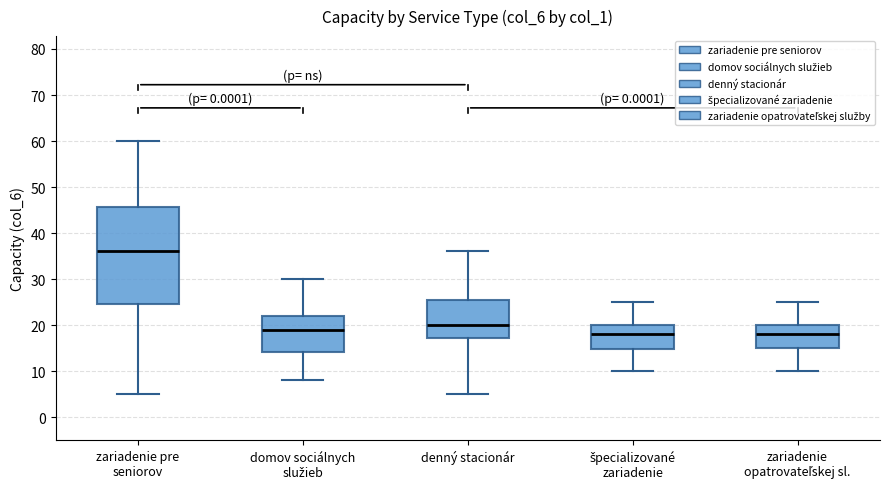

Where does the median line of the box for špecializované zariadenie sit on the y-axis? The values are not printed on the chart, so give them approximately, as read against the axis.

18